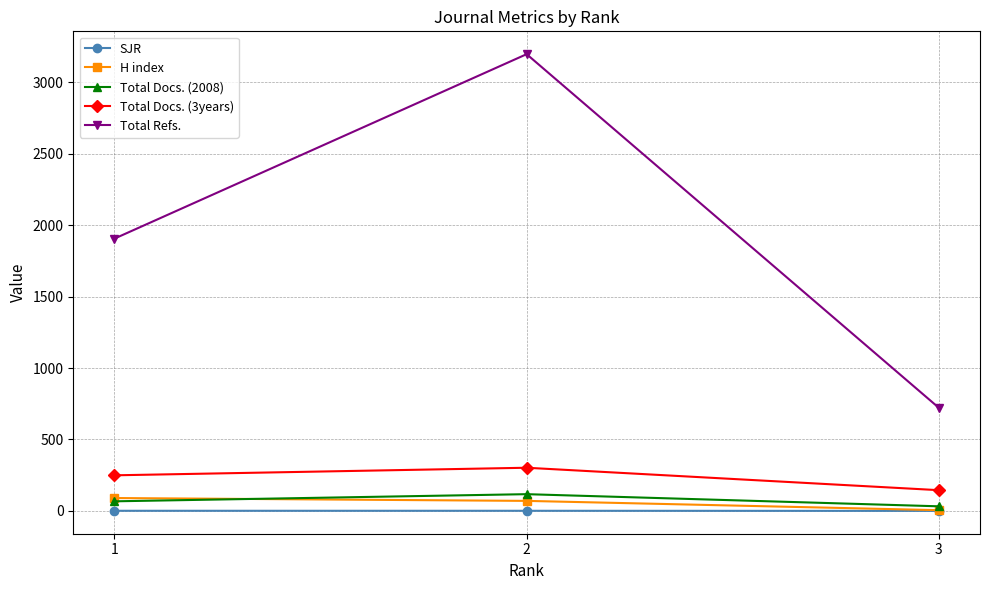

Between 2 and 1, which series saw the biggest shift?

Total Refs.